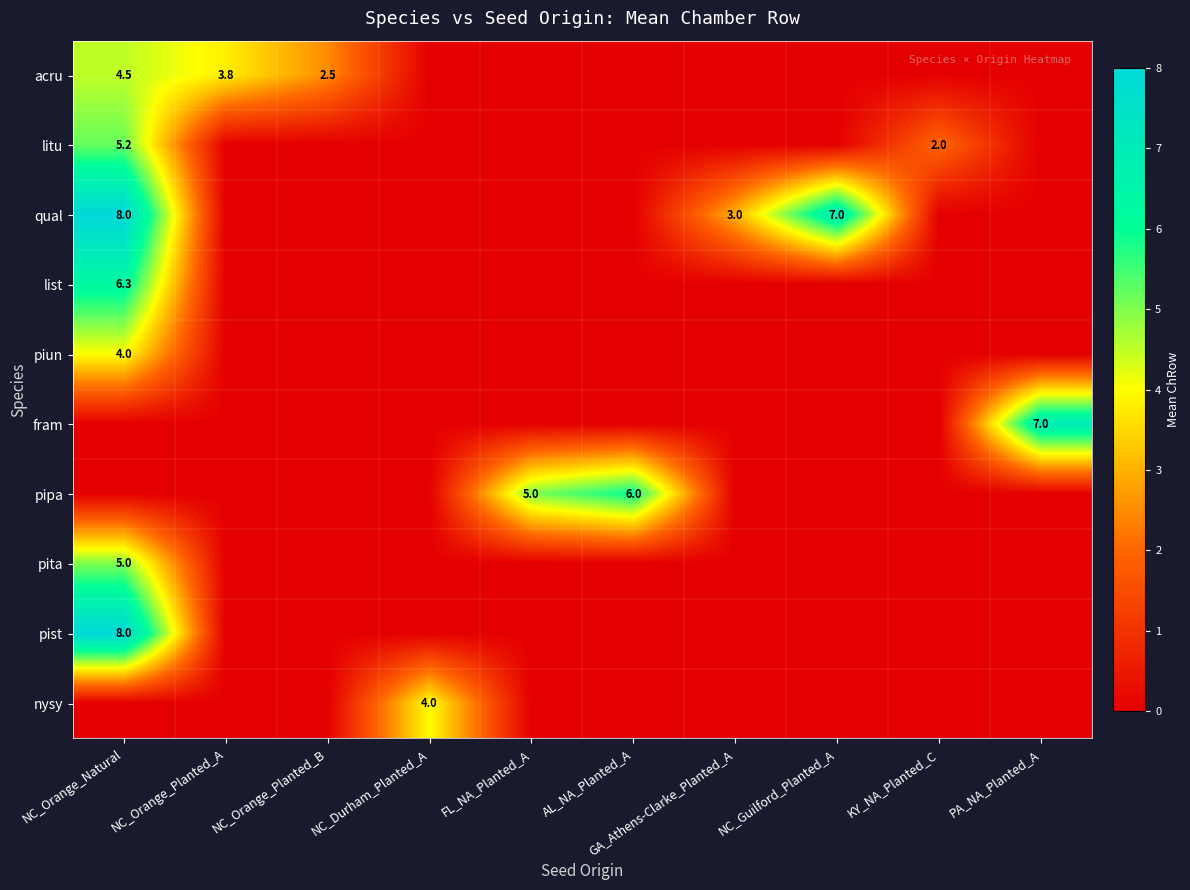

The value of fram at PA_NA_Planted_A is 2.1. True or false?

False